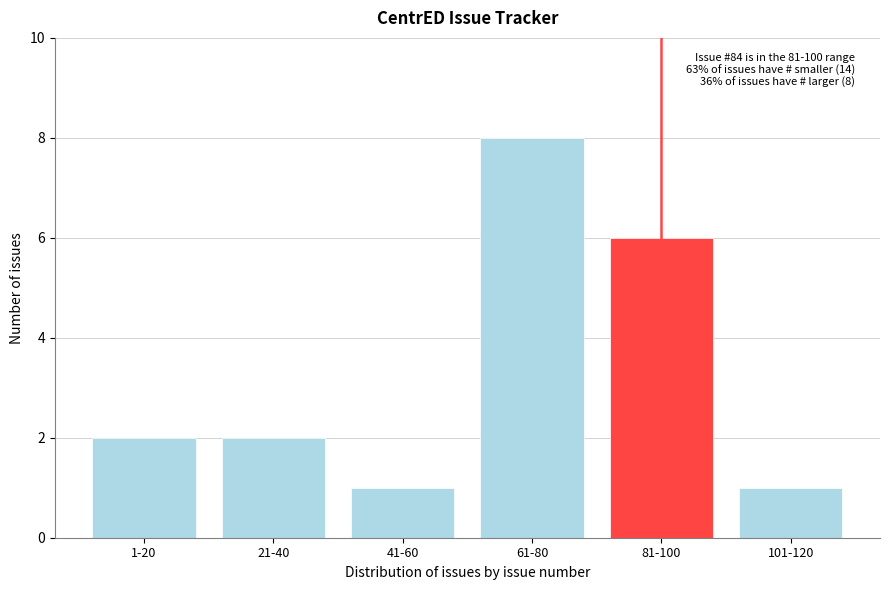

Reading left to right, transcribe all the data shown in this chart.

2	2	1	8	6	1